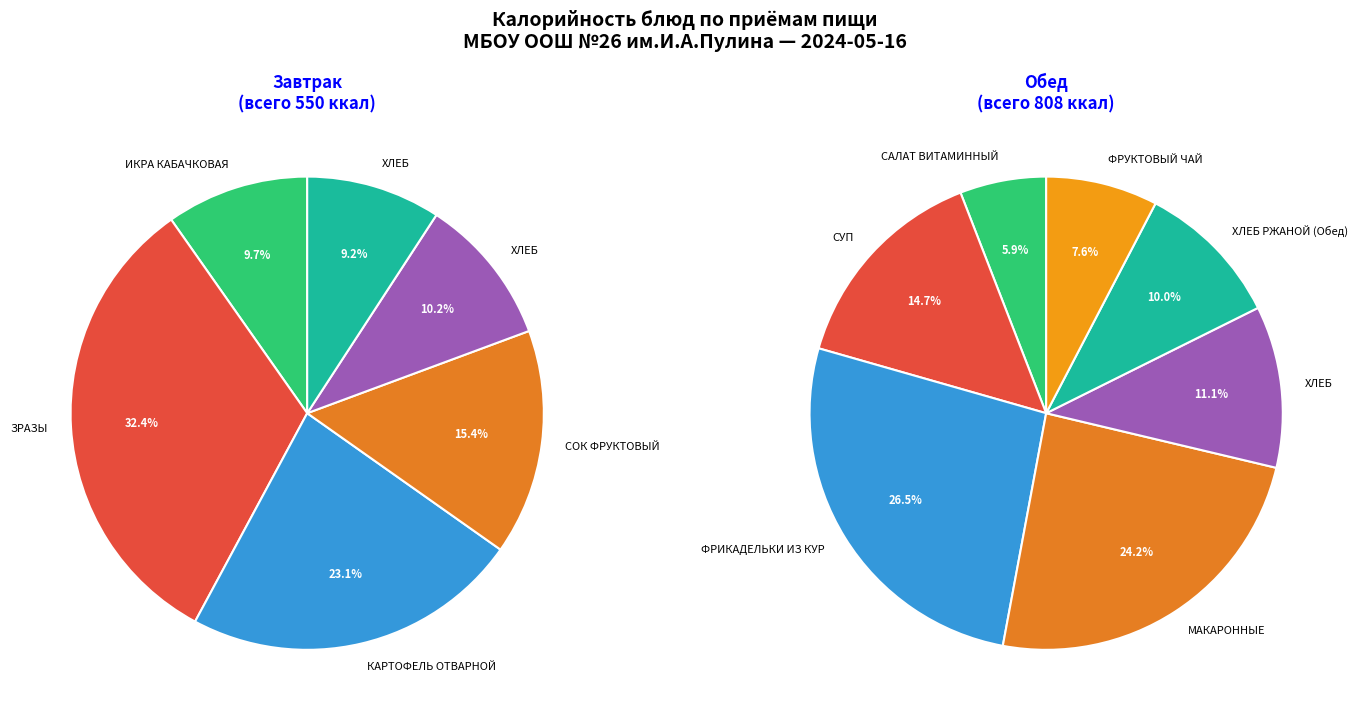

What is the ratio of the value at СОК ФРУКТОВЫЙ to the value at КАРТОФЕЛЬ ОТВАРНОЙ?

0.7